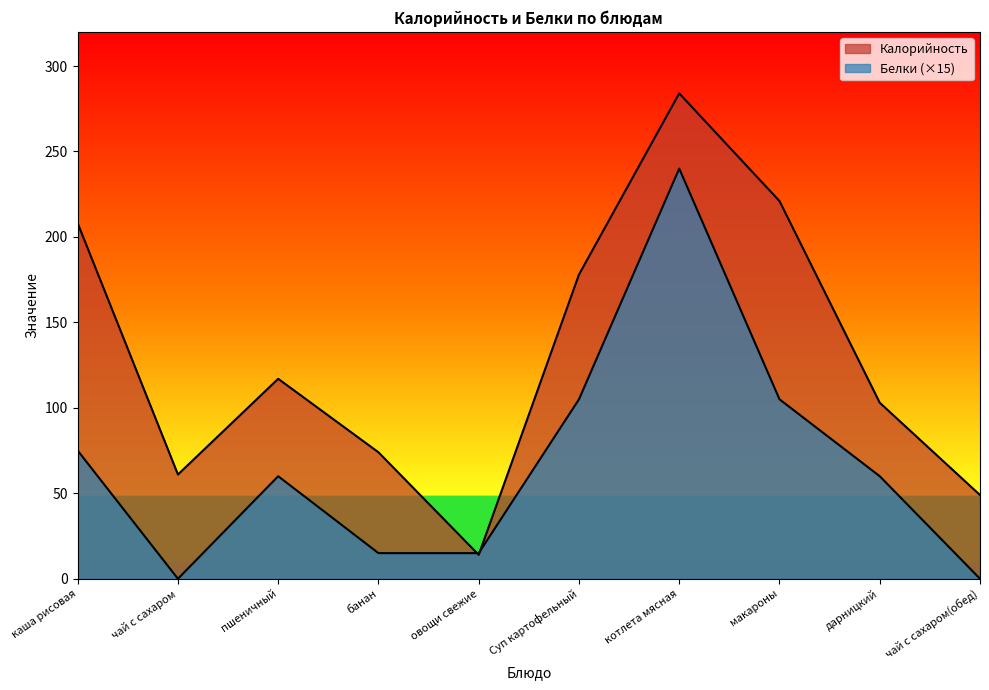

Between which two adjacent categories do Калорийность and Белки first intersect?

банан and овощи свежие